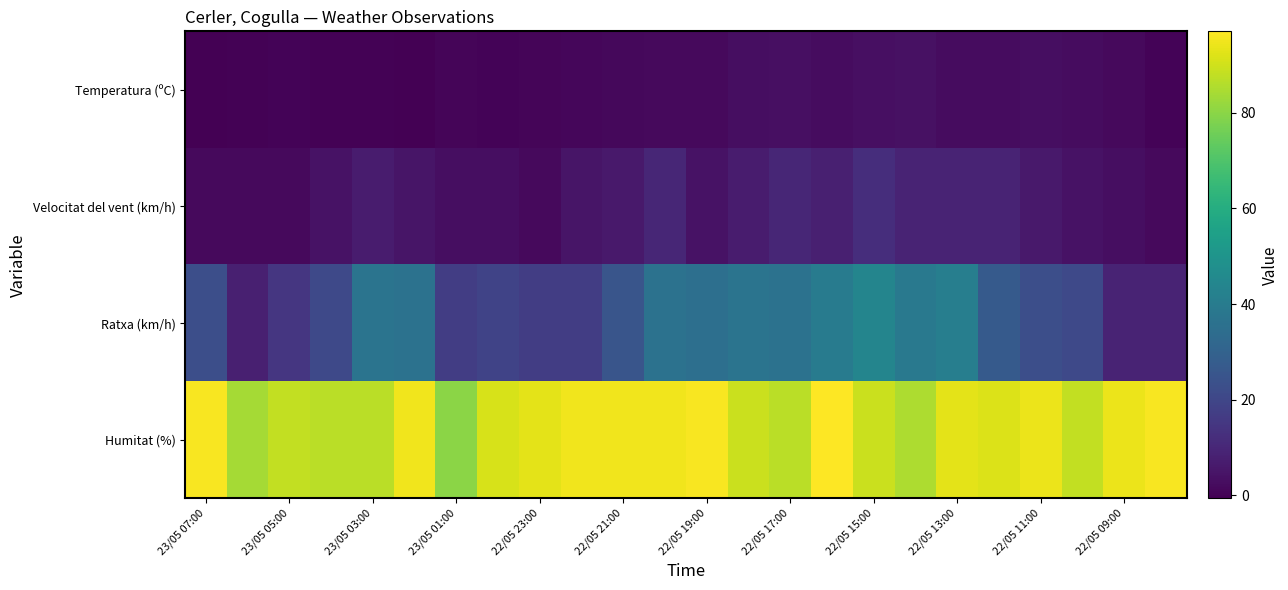

At which category does the chart reach its peak across all series?

15